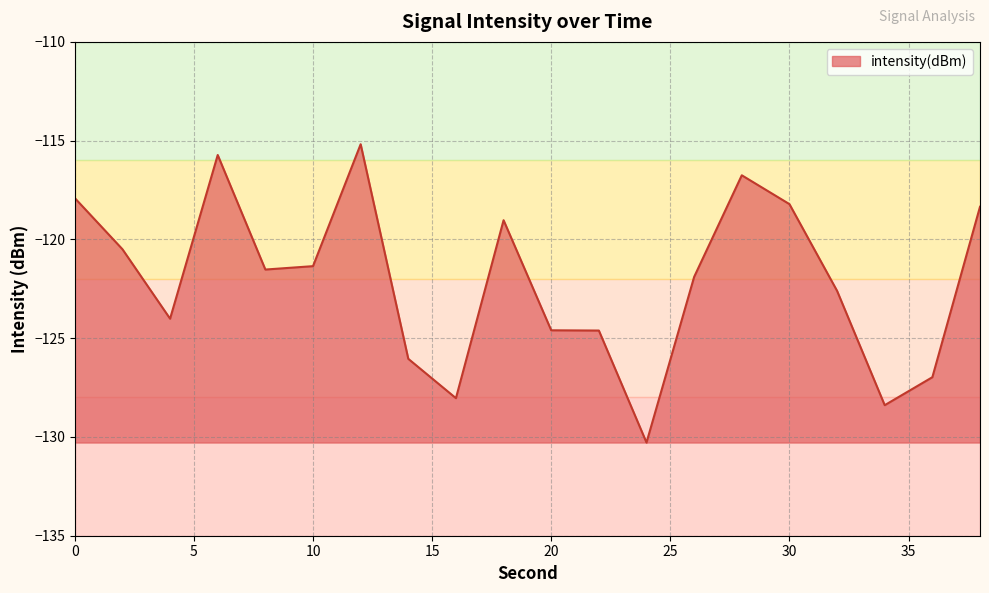

Reading left to right, extract all data points from this chart.

-117.9	-120.5	-124.0	-115.7	-121.5	-121.4	-115.2	-126.0	-128.0	-119.0	-124.6	-124.6	-130.3	-121.9	-116.8	-118.2	-122.6	-128.4	-127.0	-118.3